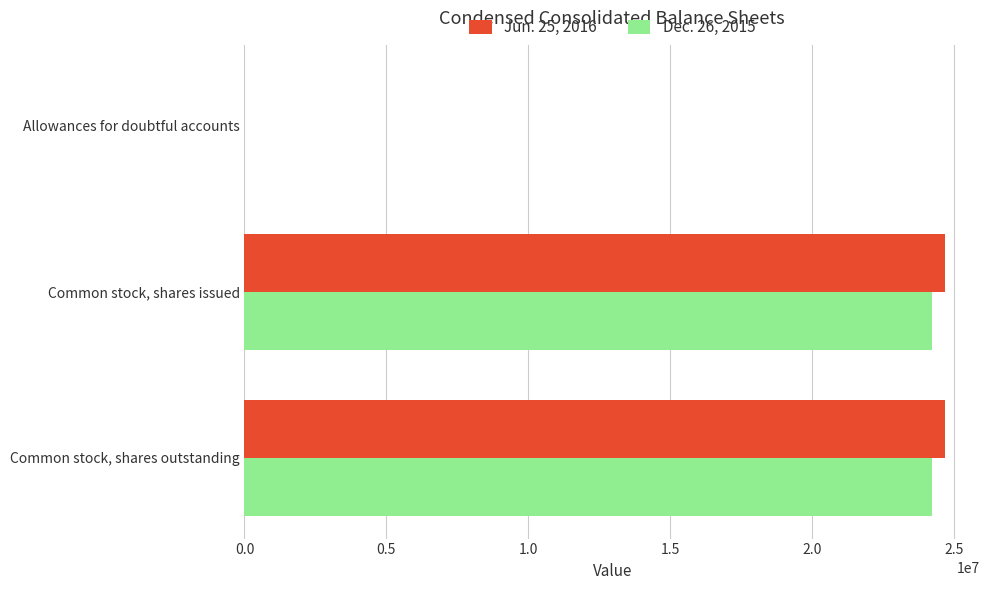

Is the value of Dec. 26, 2015 at Allowances for doubtful accounts greater than the value of Jun. 25, 2016 at Common stock, shares issued?

No